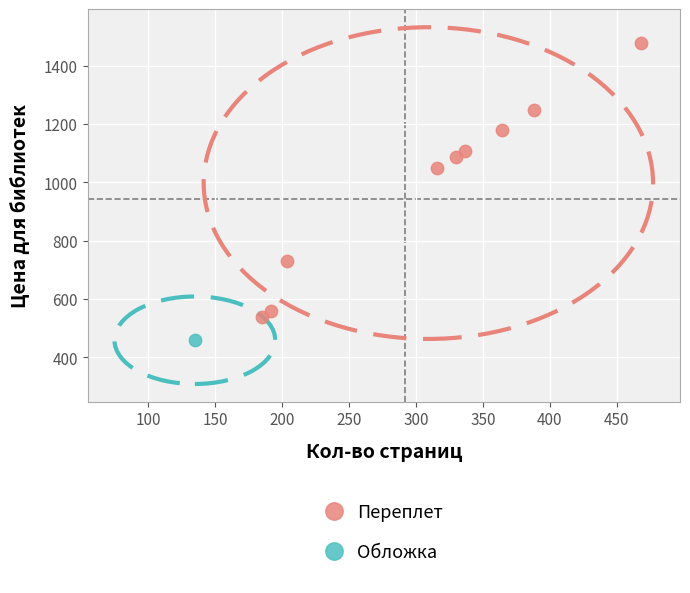

What are all the series names shown in the legend?

Переплет, Обложка